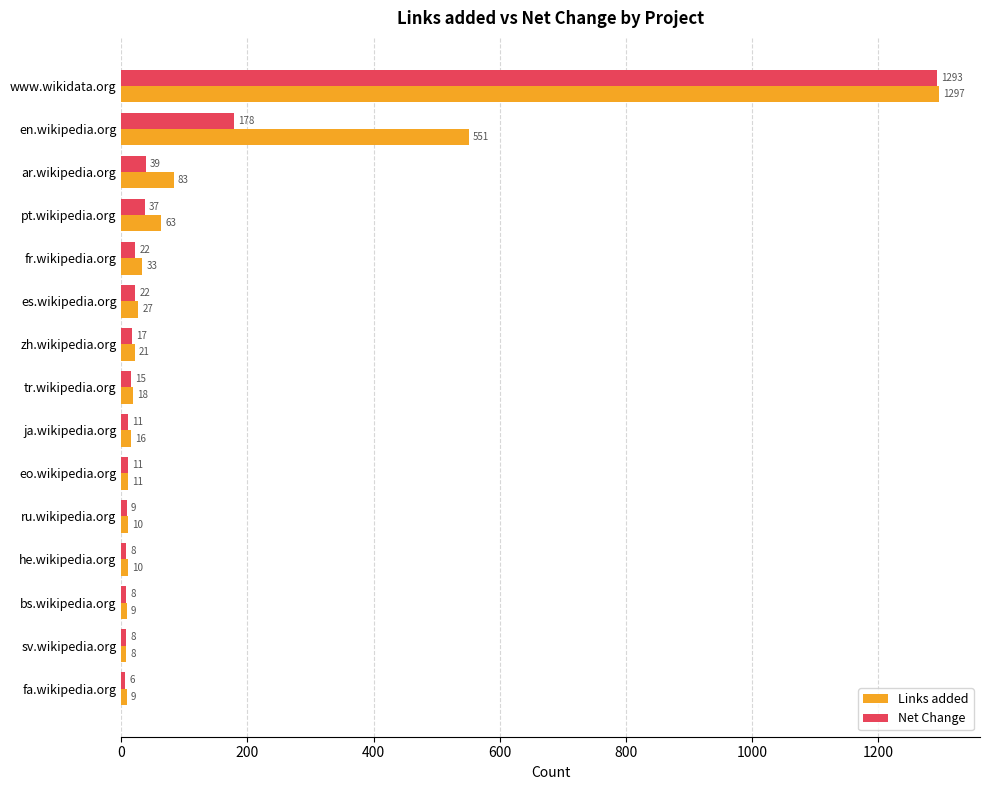

Which series has the largest range (max minus min)?

Links added